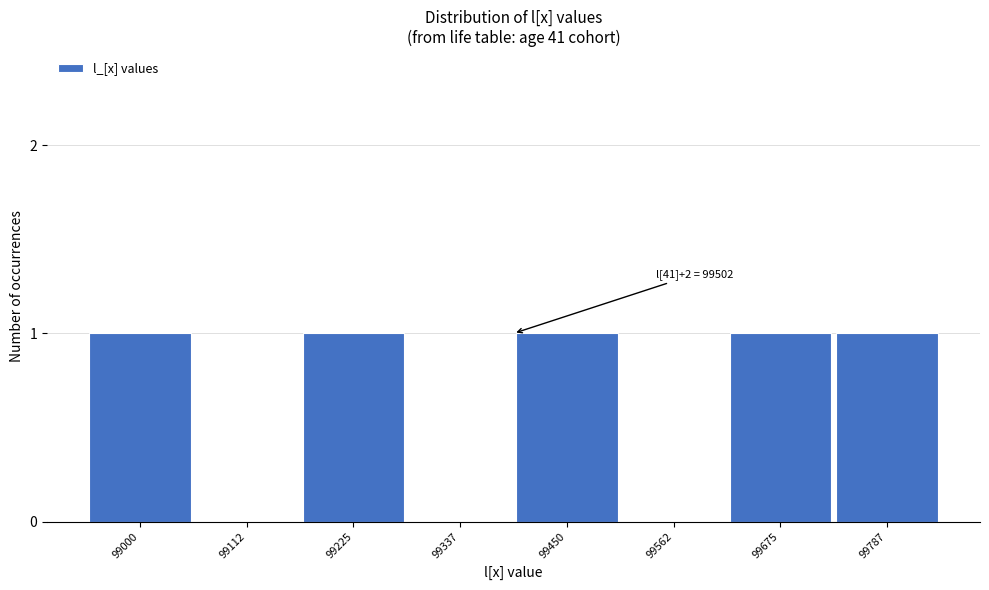

Reading right to left, what are all the values shown in this chart?

99787=1	99675=1	99562=0	99450=1	99337=0	99225=1	99112=0	99000=1